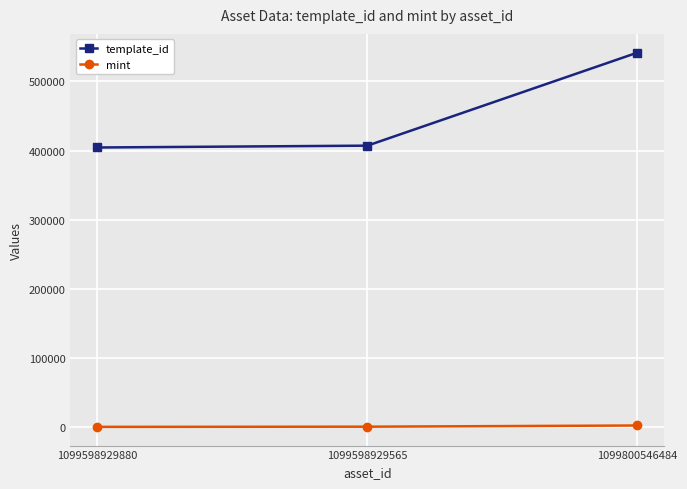

What is the spread (max minus min) of values at 1099800546484?

538750